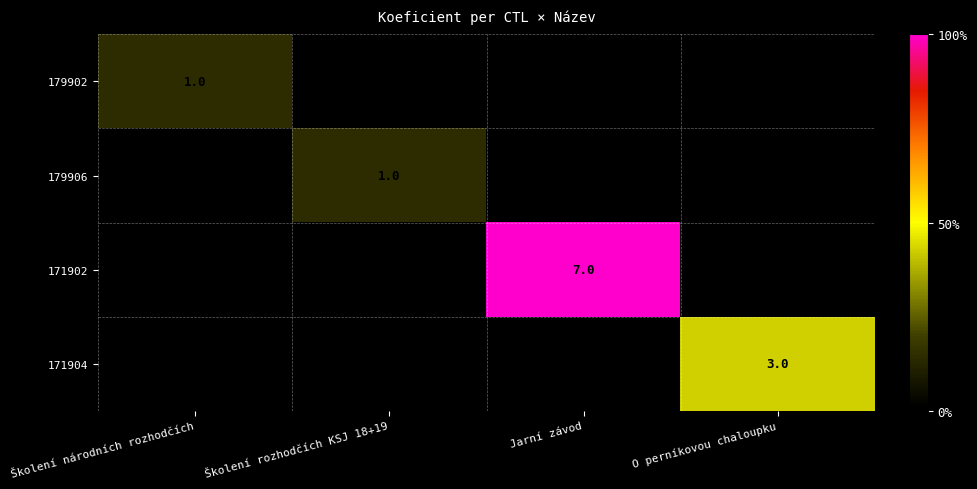

True or false: 179902 has a value of 1 at Školení národních rozhodčích.

True